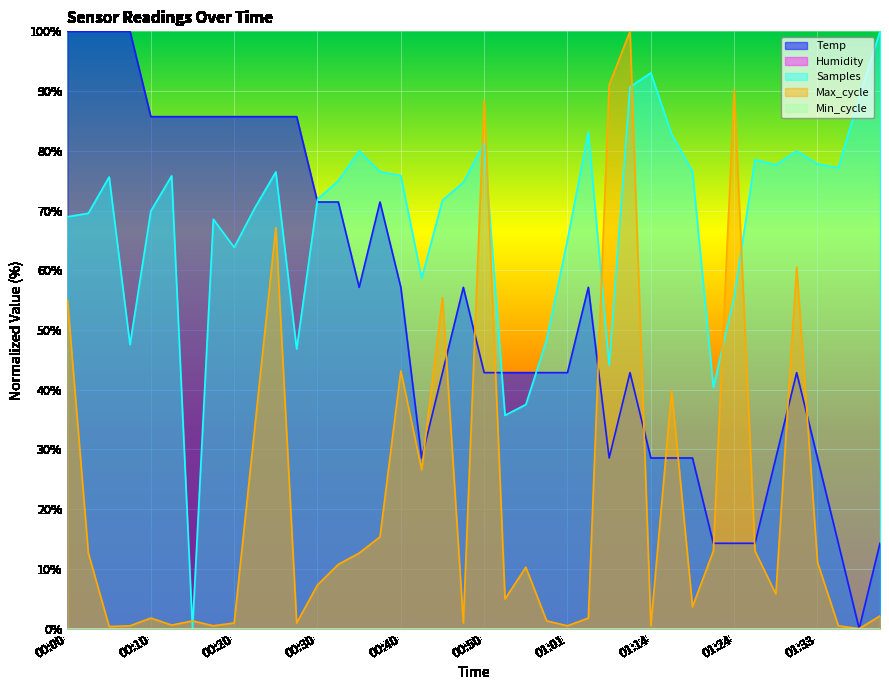

True or false: Samples_scaled has a value of 49.1 at 01:19.

False